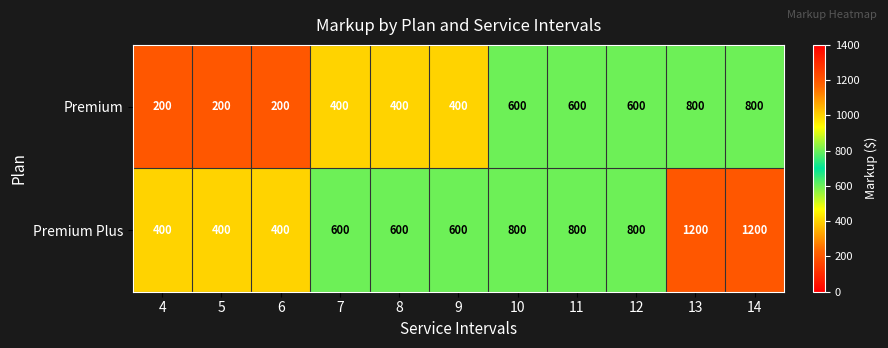

Rank the series at 11 from lowest to highest value.

Premium, Premium Plus